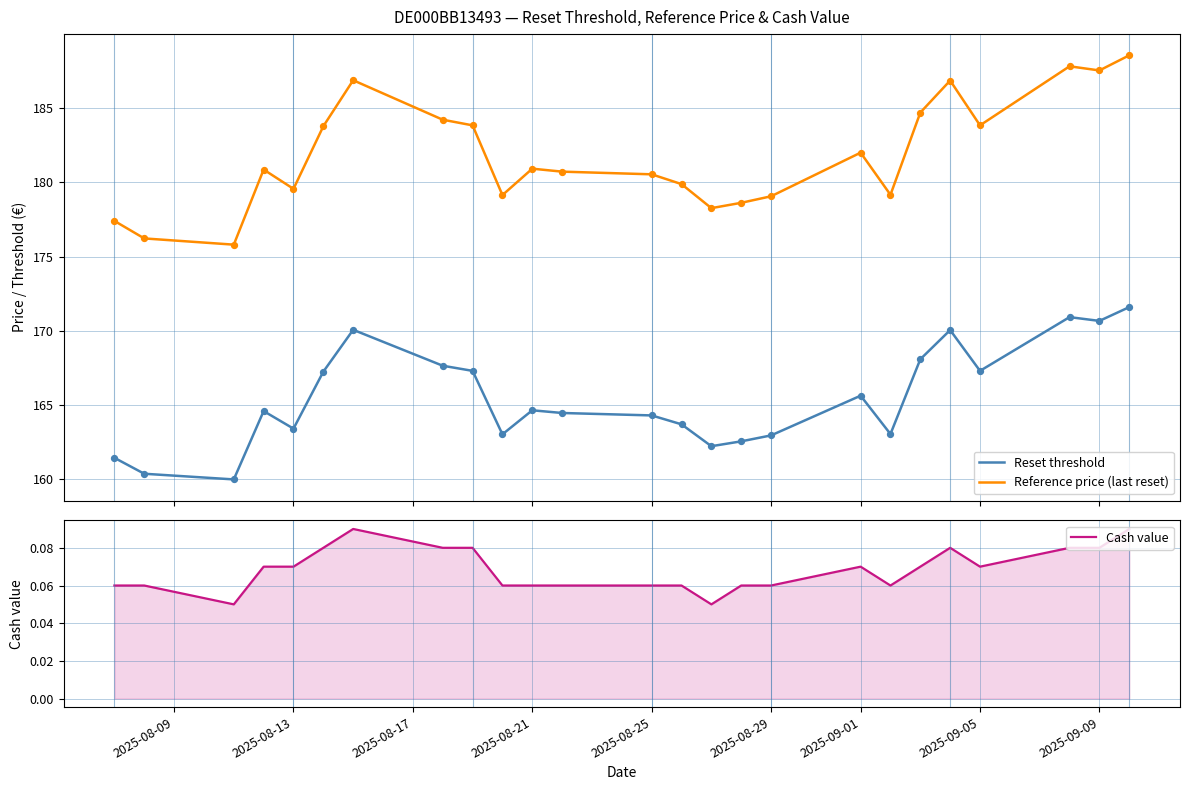

At how many categories does at least one series exceed 159?

25